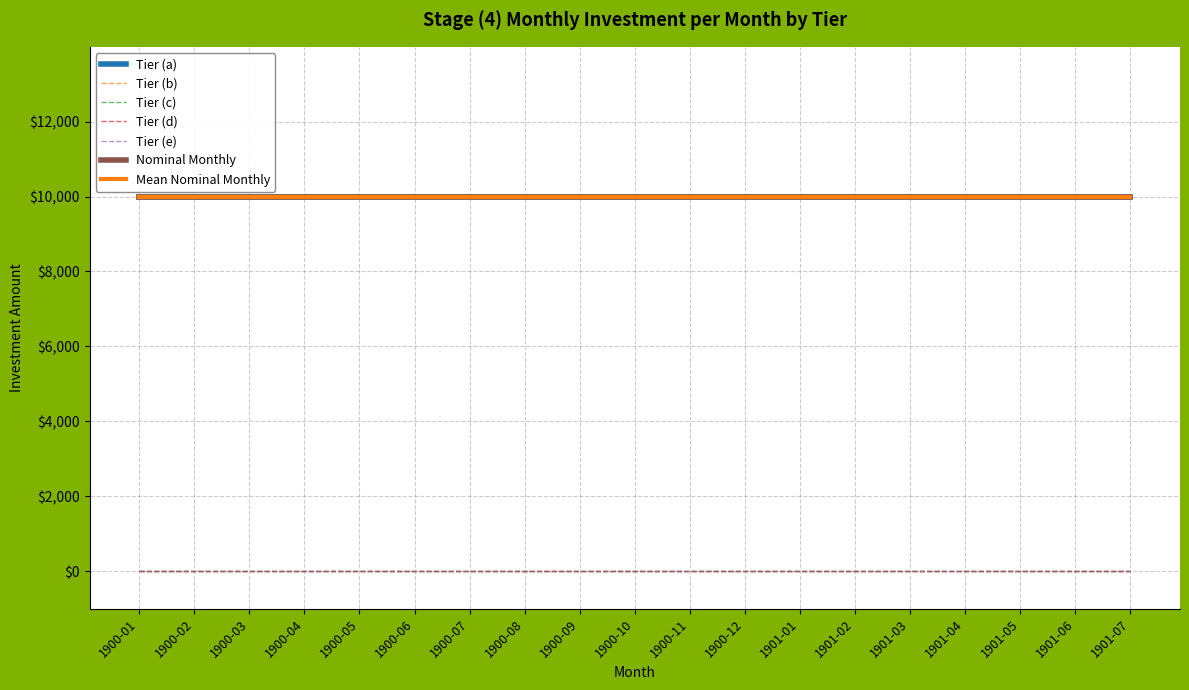

At which category does the chart reach its peak across all series?

1900-01